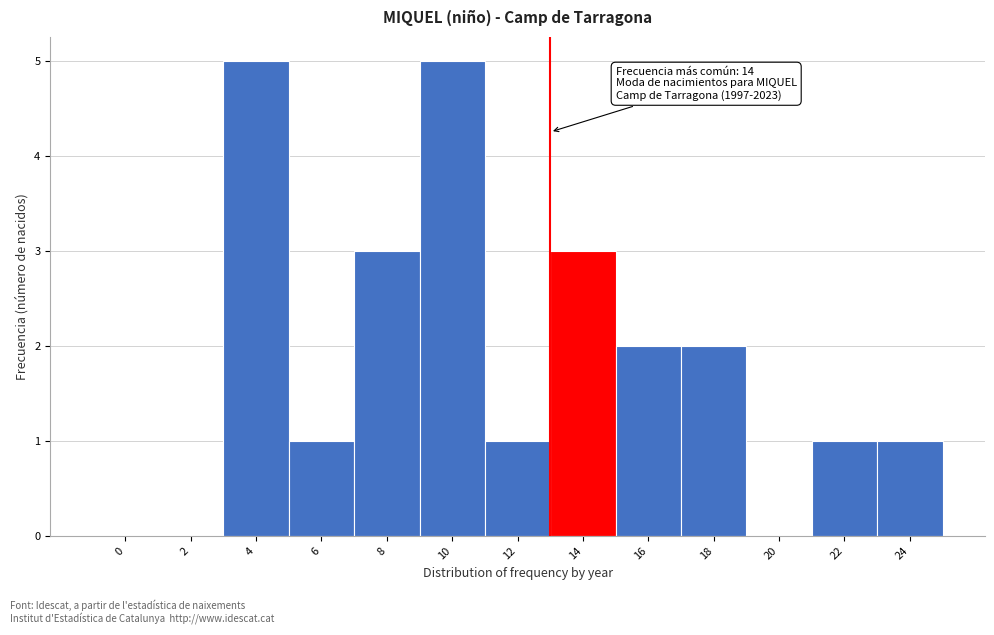

Reading left to right, extract all data points from this chart.

0=0	2=0	4=5	6=1	8=3	10=5	12=1	14=3	16=2	18=2	20=0	22=1	24=1